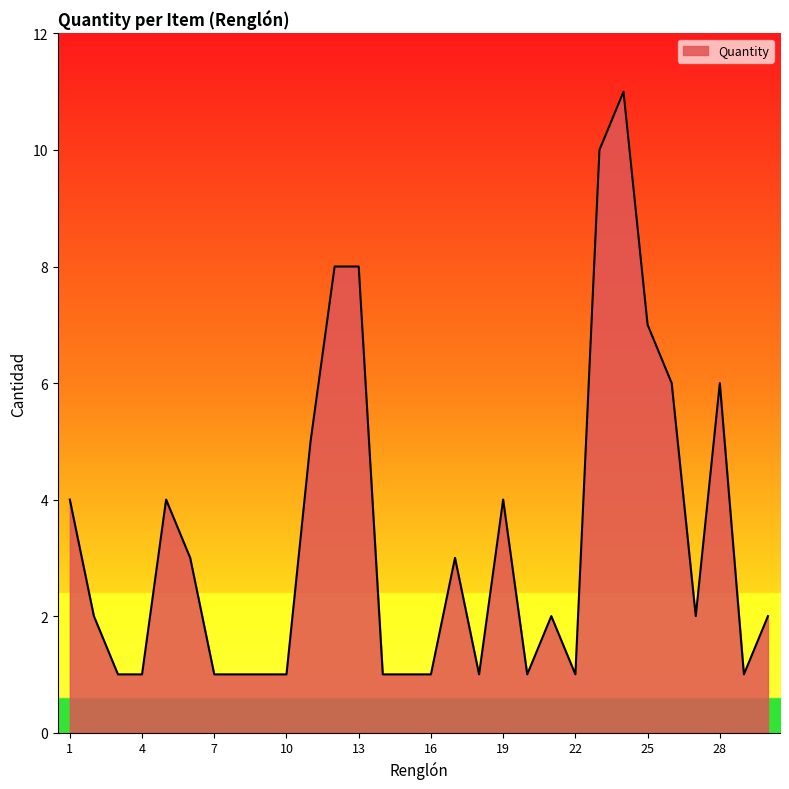

Count the number of data series in this chart.

1